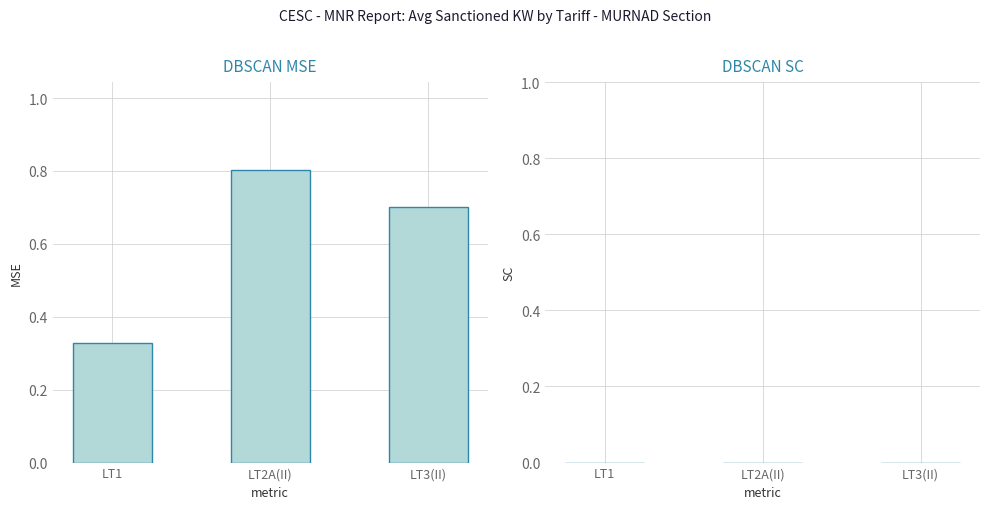

What position from the left is LT1?

1